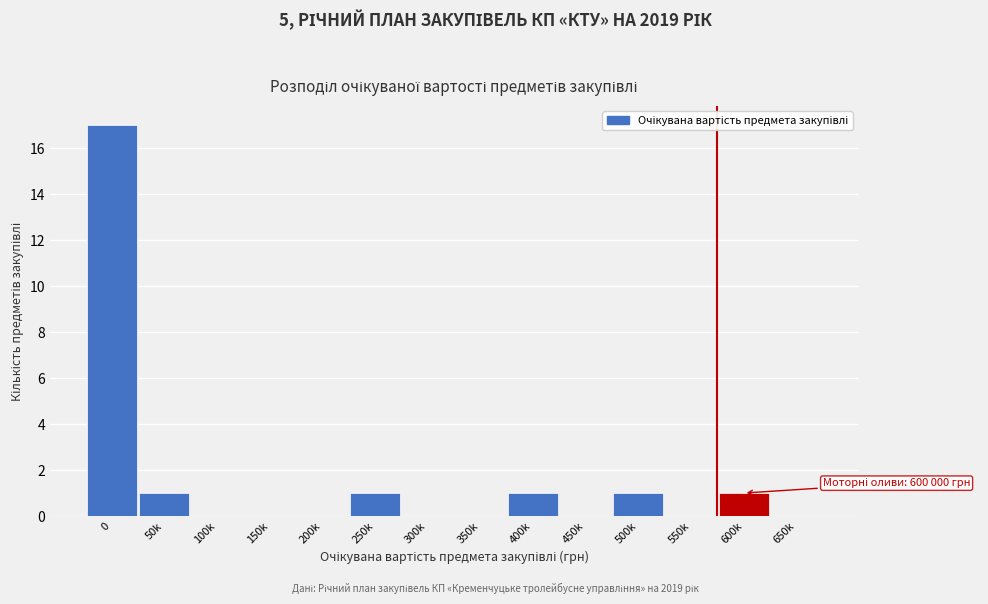

Reading left to right, what are all the values shown in this chart?

0=17	50k=1	100k=0	150k=0	200k=0	250k=1	300k=0	350k=0	400k=1	450k=0	500k=1	550k=0	600k=1	650k=0